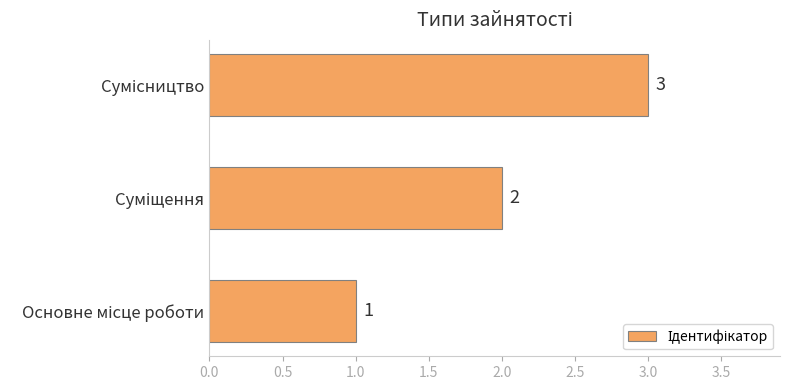

What is the smallest value displayed?

1